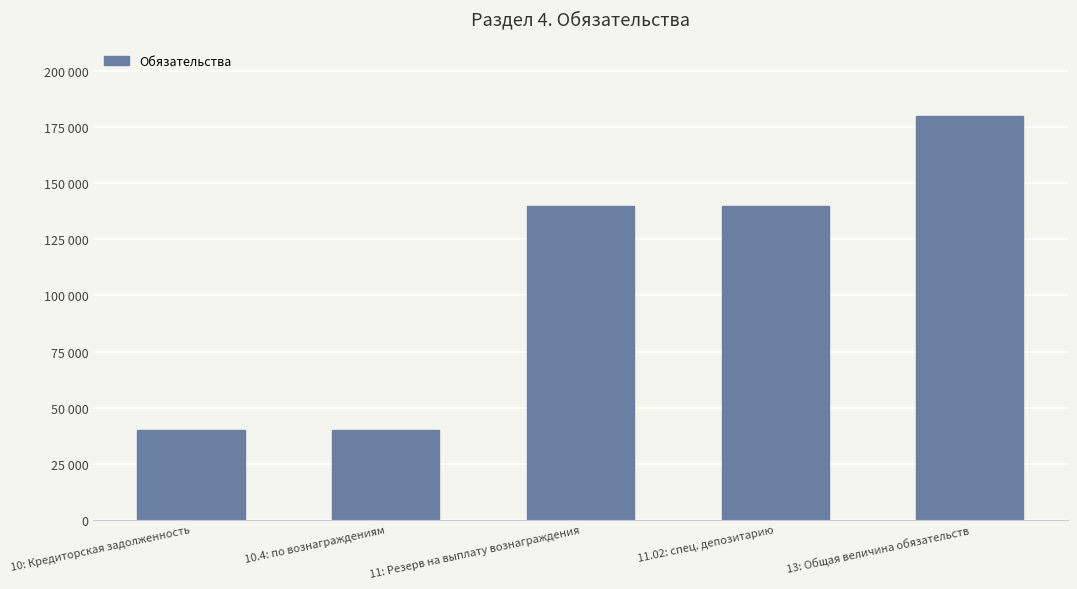

Rank the categories by value from lowest to highest.

10: Кредиторская задолженность, 10.4: по вознаграждениям, 11: Резерв на выплату вознаграждения, 11.02: спец. депозитарию, 13: Общая величина обязательств